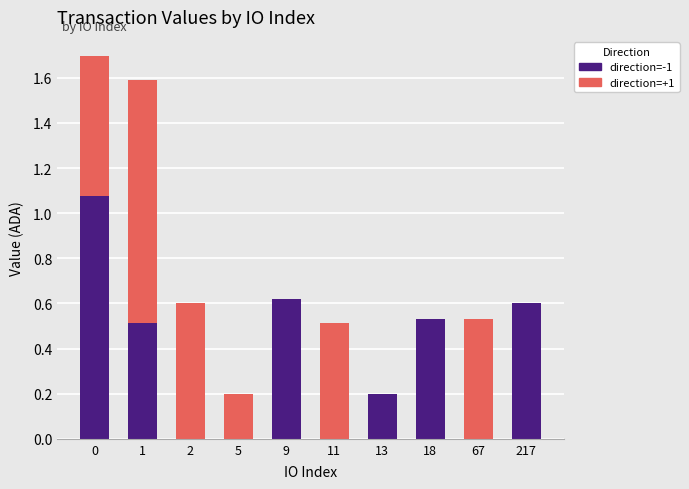

Is it true that direction=-1 equals 1.5 at 0?

False